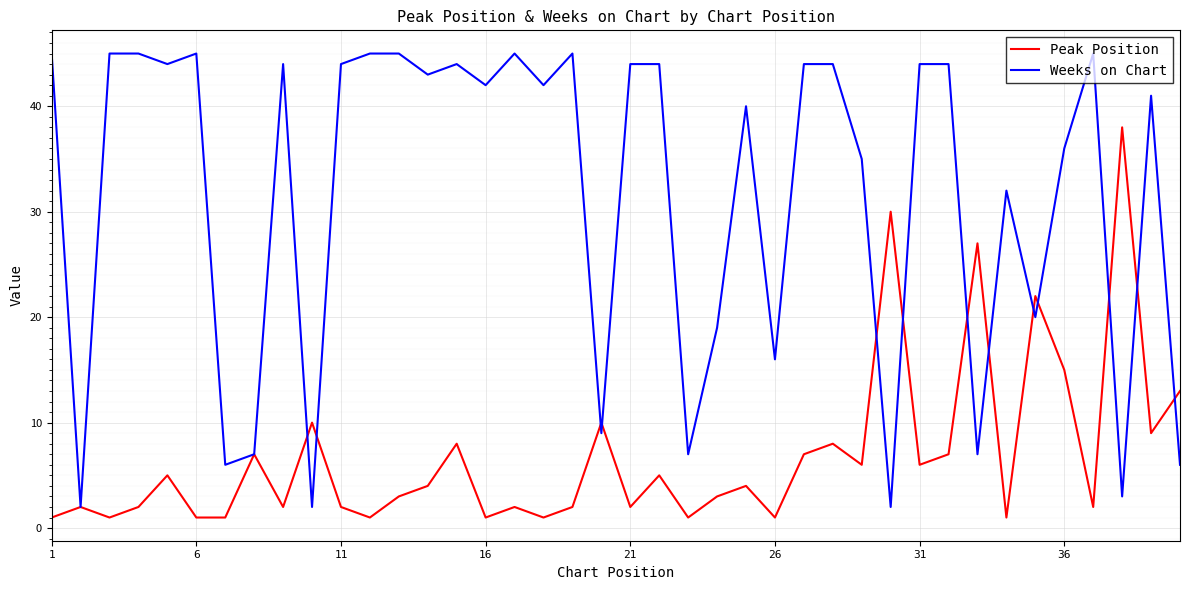

Rank the series by their maximum value, from highest to lowest.

Weeks on Chart, Peak Position